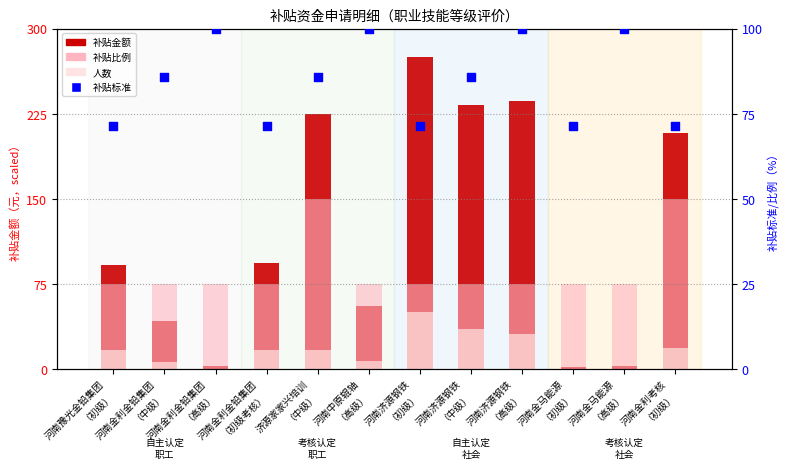

Is the value of 补贴标准（元） at 河南中原辊轴
（高级） greater than the value of 补贴金额（元） at 河南金利金铅集团
（高级）?

Yes